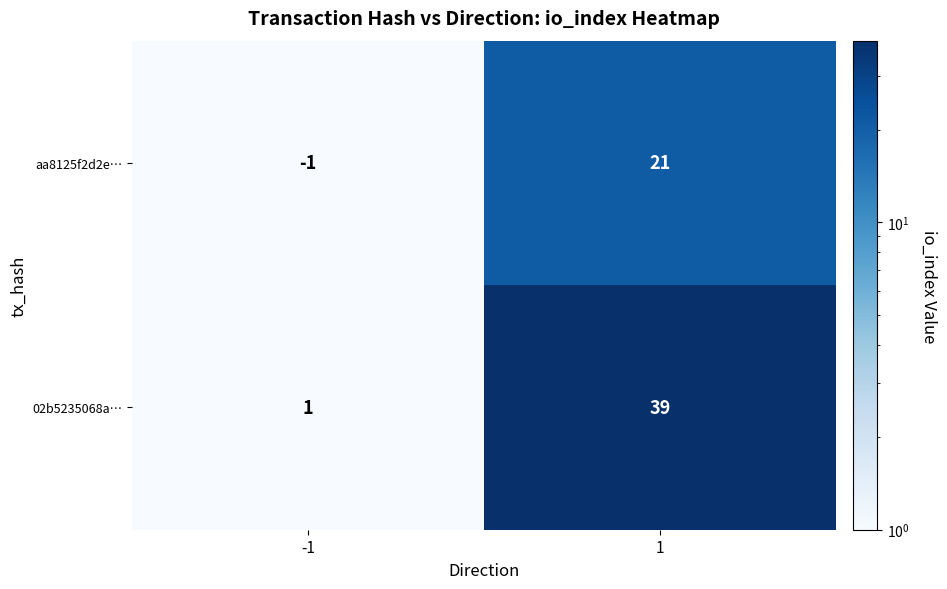

What is the greatest value displayed?

39